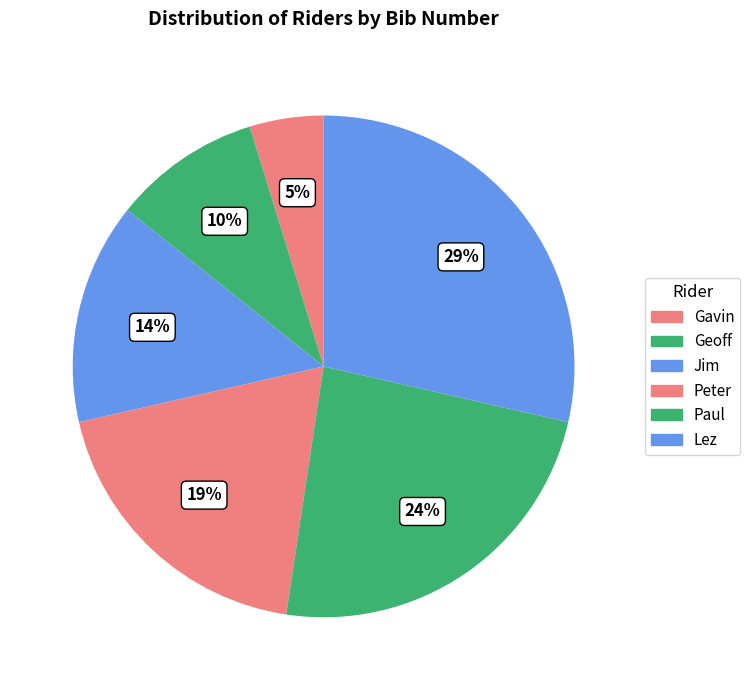

Which slice is the largest?

Lez